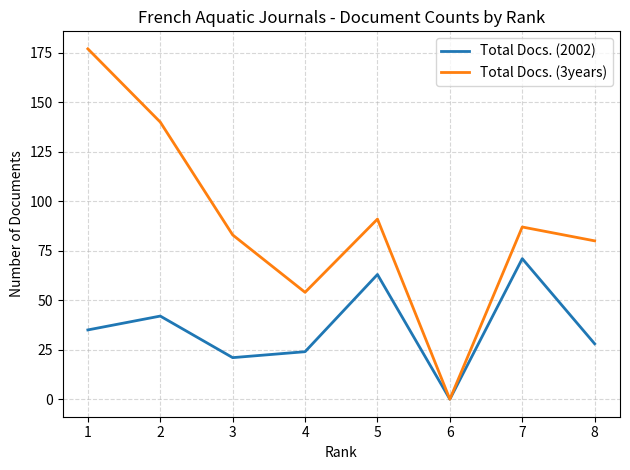

Between 1 and 3, which series saw the biggest shift?

Total Docs. (3years)